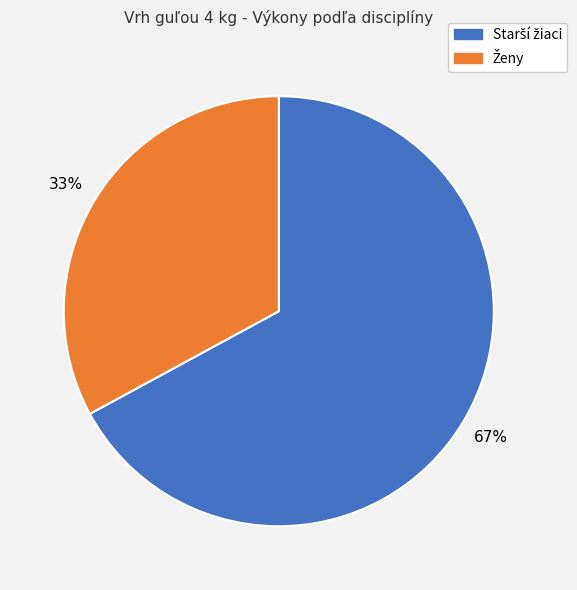

Count the number of slices in the pie.

2